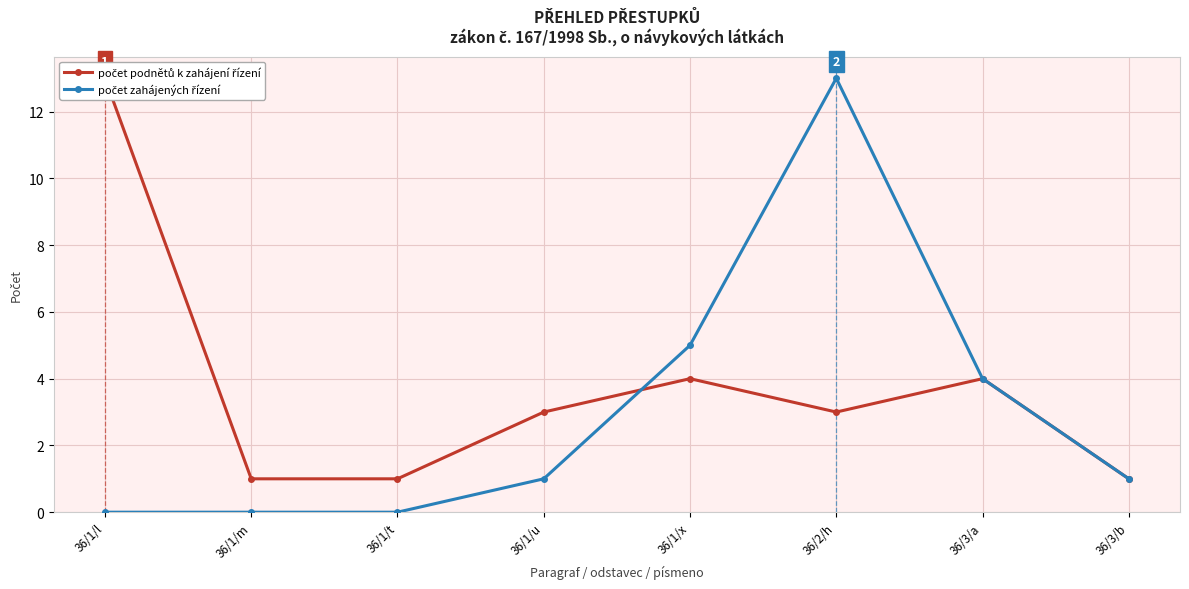

What is the total value across all series at 36/1/t?

1